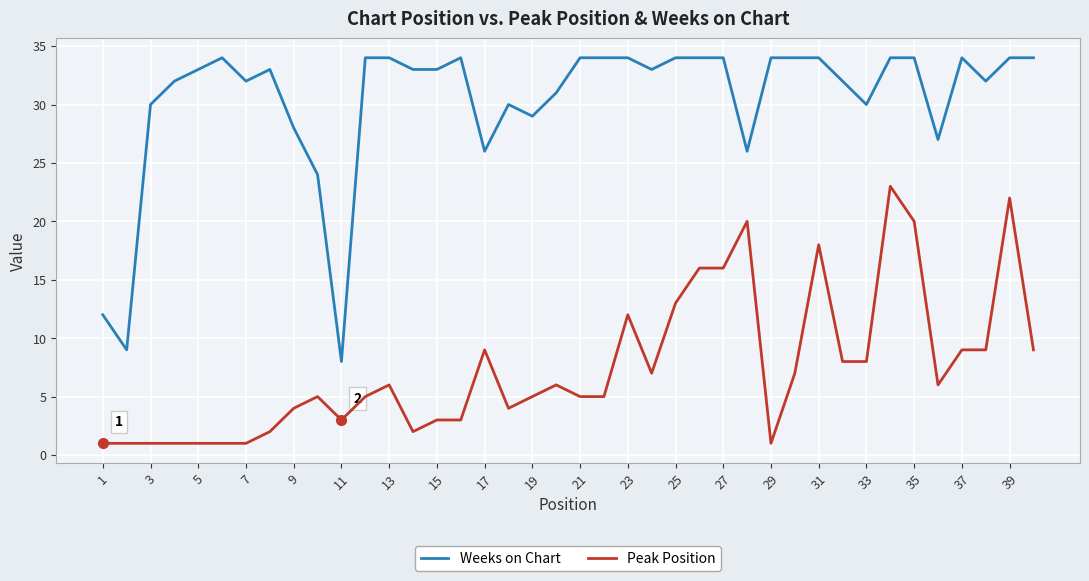

True or false: Weeks on Chart and Peak Position intersect in this chart.

False